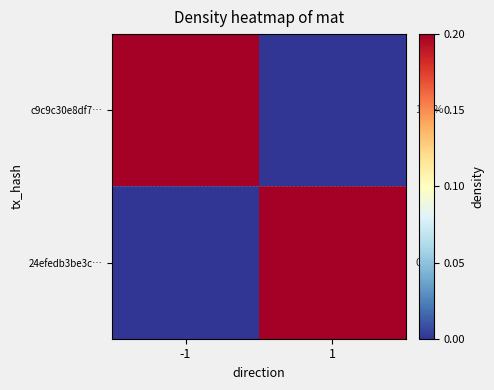

How many distinct data groups are displayed?

2